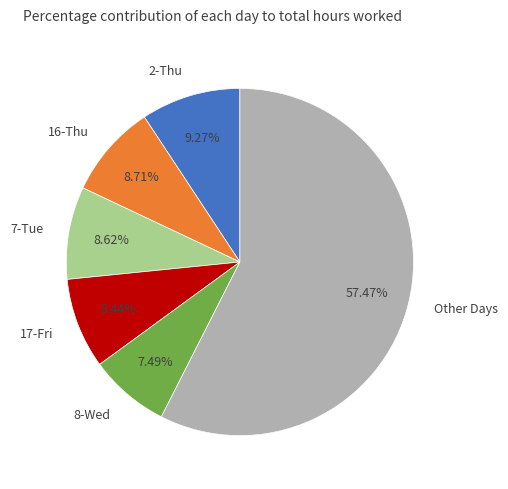

To the nearest percent, what is the difference between the largest and smallest slice percentages?

50%